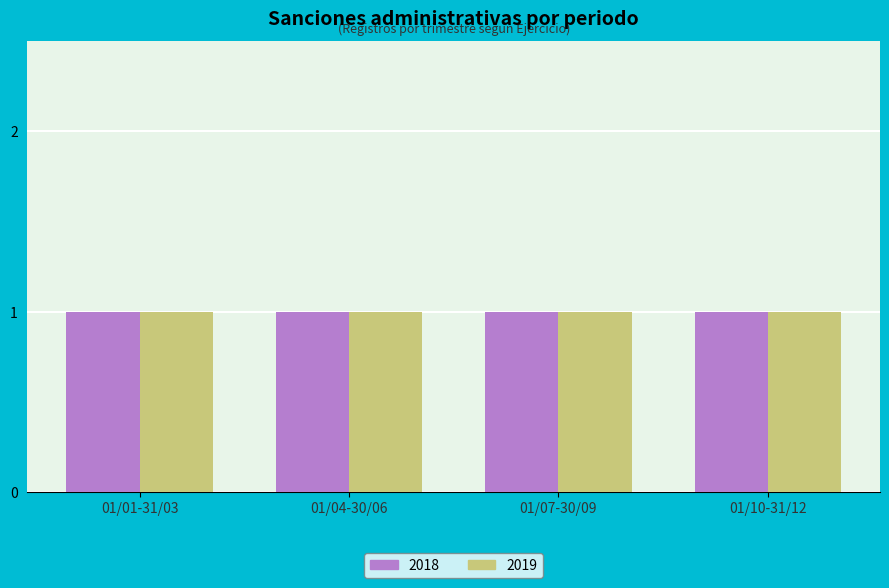

How many bars are there in each group?

2